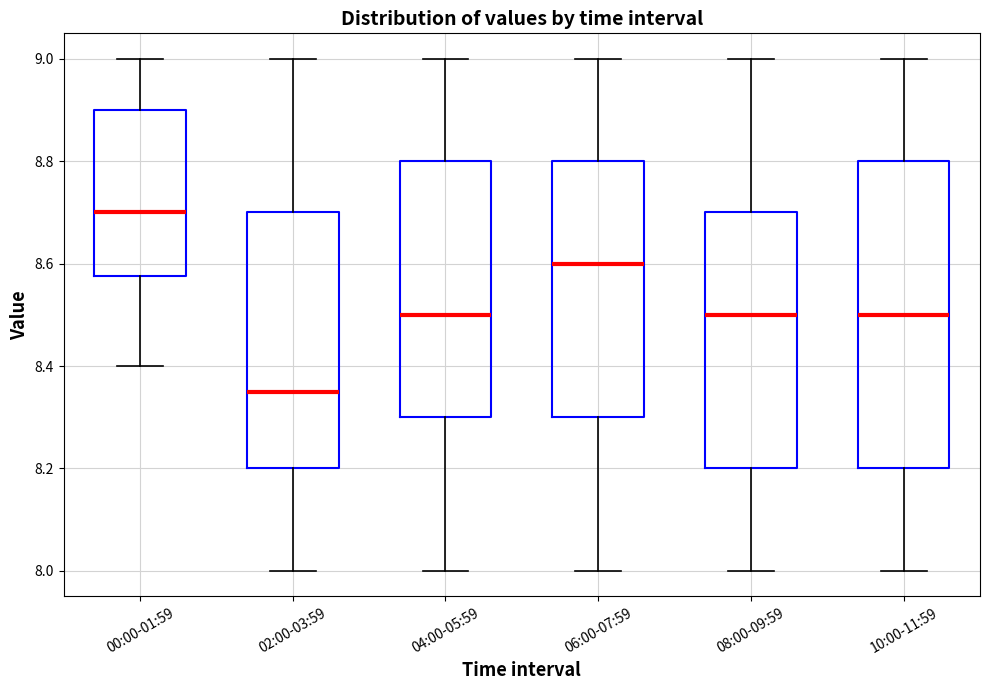

Which box has the lowest median line?

02:00-03:59